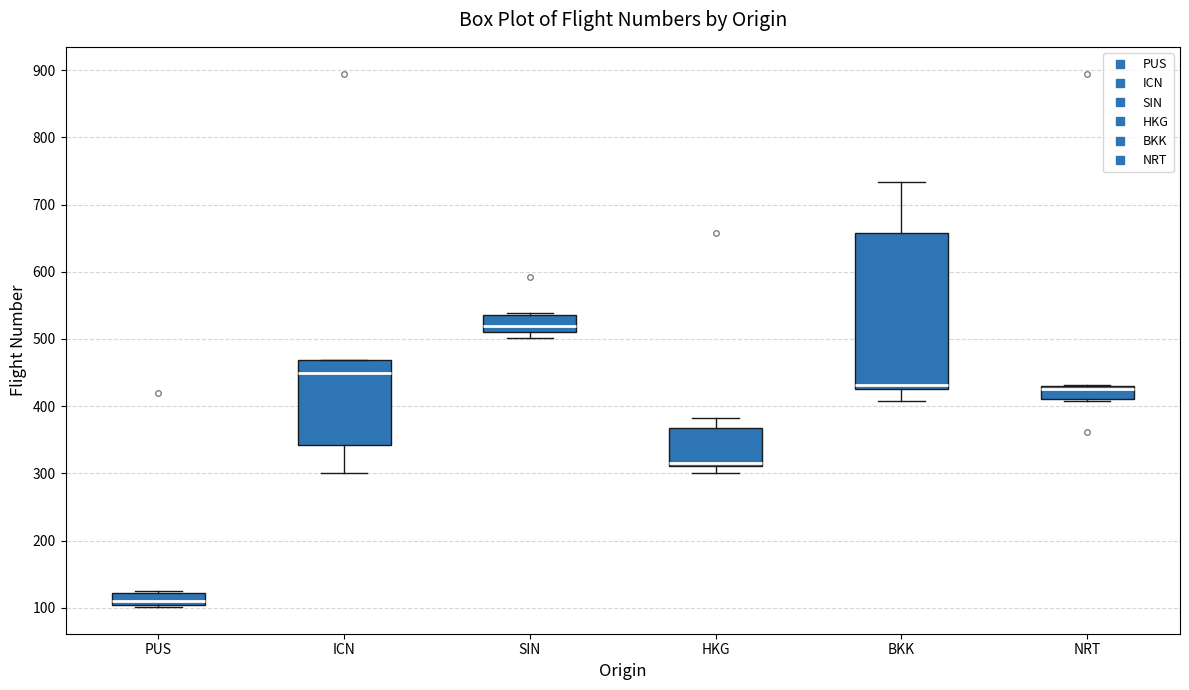

Comparing the boxes themselves (not the whiskers), which one is the tallest?

BKK